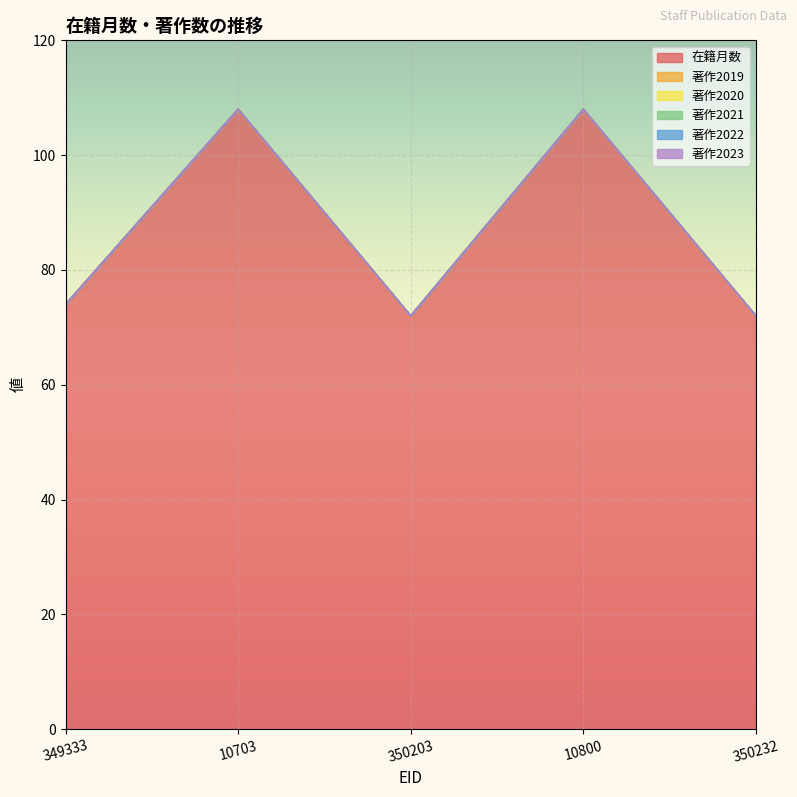

At which category does 在籍月数 reach its first local peak?

10703